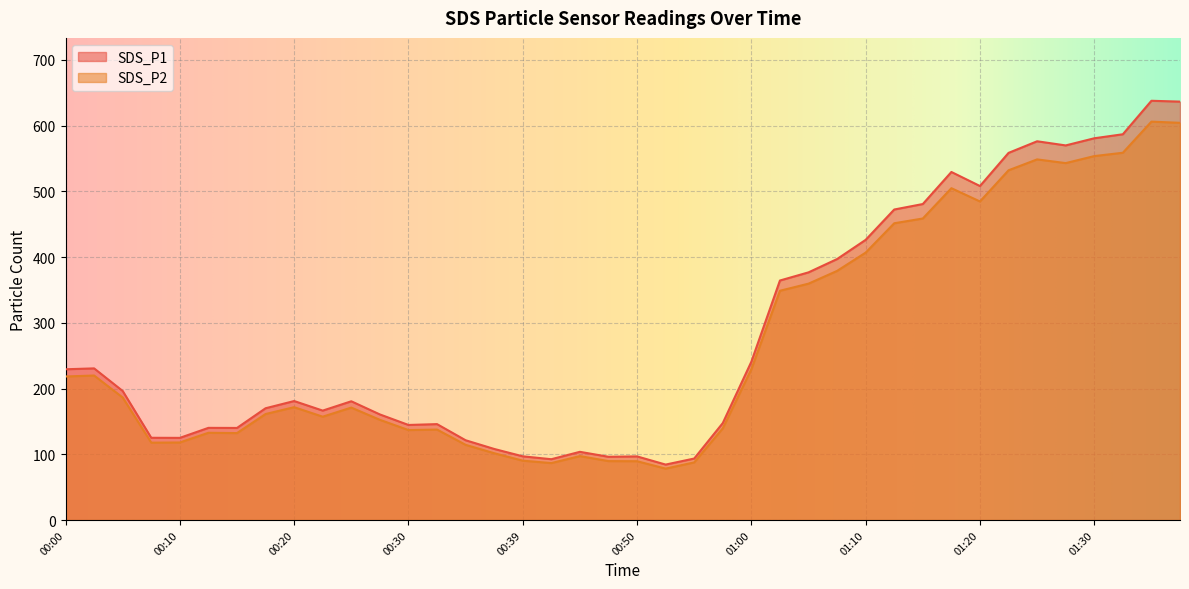

What is the label of the 27th point from the left?

01:05